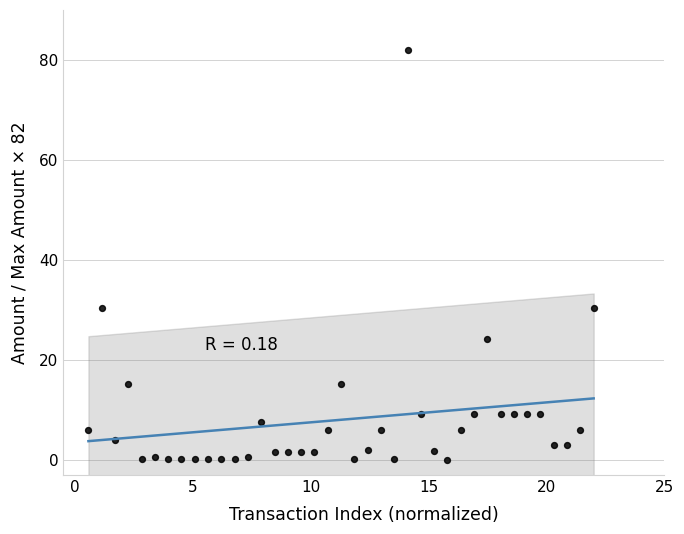

What is the range of Y values (max minus min)?

81.9